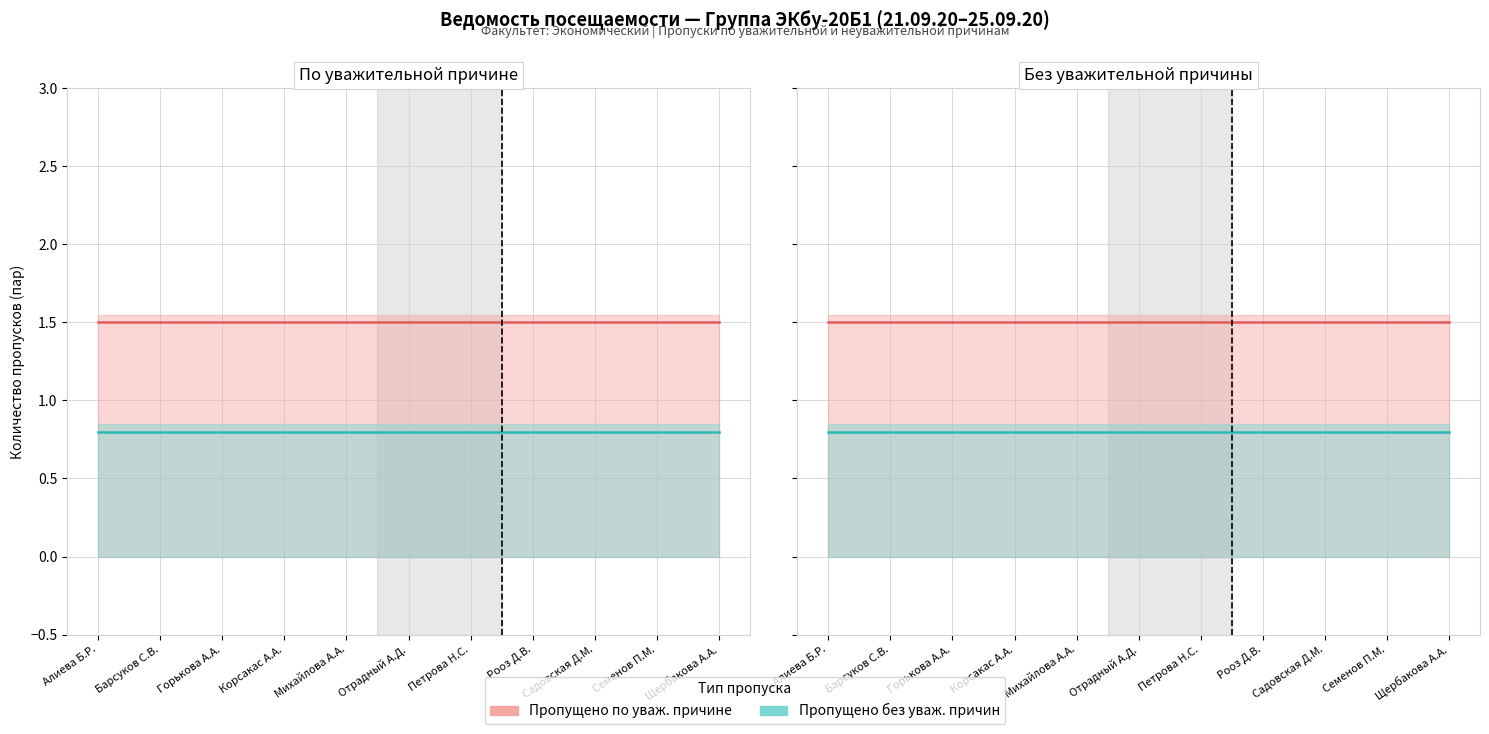

What is the difference between the highest and lowest values at Алиева Б.Р.?

0.7